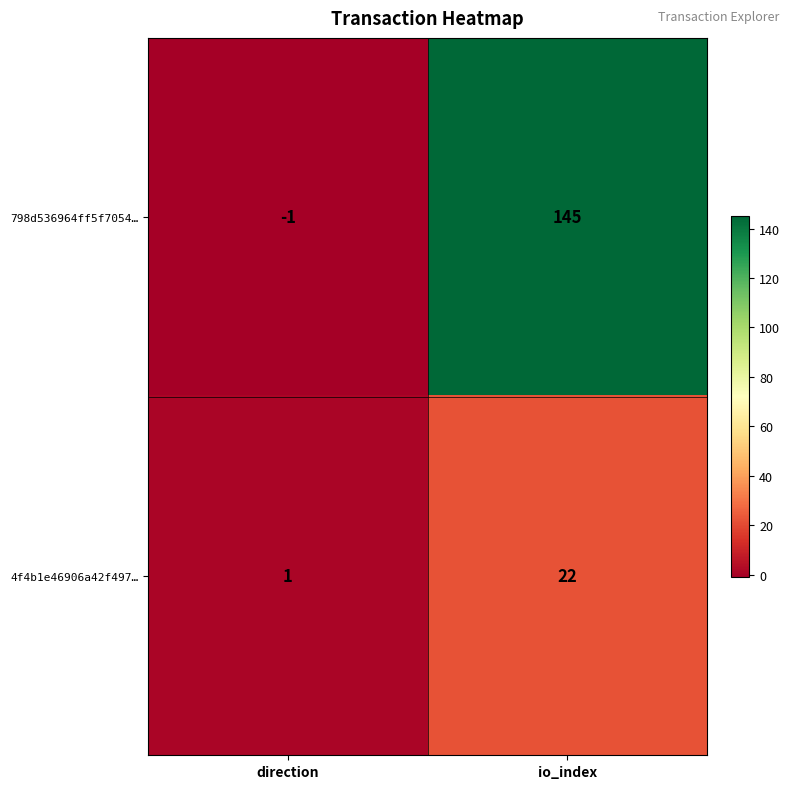

Rank the series by their maximum value, from lowest to highest.

4f4b1e46906a42f497…, 798d536964ff5f7054…